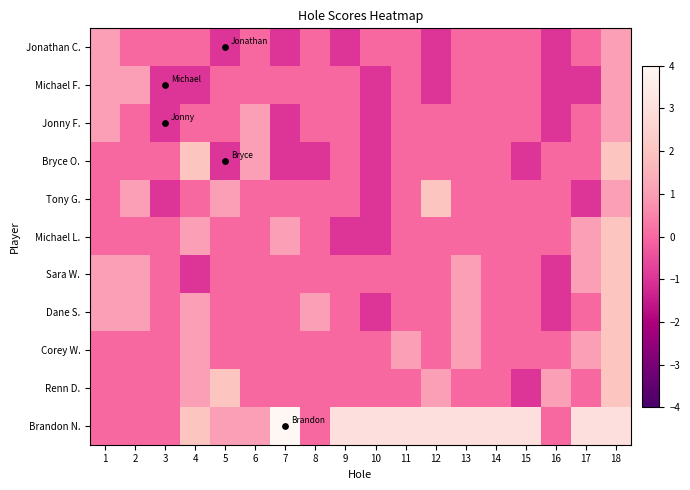

Reading left to right, transcribe all the data shown in this chart.

Jonathan C.: 1=1	2=0	3=0	4=0	5=-1	6=0	7=-1	8=0	9=-1	10=0	11=0	12=-1	13=0	14=0	15=0	16=-1	17=0	18=1
Michael F.: 1=1	2=1	3=-1	4=-1	5=0	6=0	7=0	8=0	9=0	10=-1	11=0	12=-1	13=0	14=0	15=0	16=-1	17=-1	18=1
Jonny F.: 1=1	2=0	3=-1	4=0	5=0	6=1	7=-1	8=0	9=0	10=-1	11=0	12=0	13=0	14=0	15=0	16=-1	17=0	18=1
Bryce O.: 1=0	2=0	3=0	4=2	5=-1	6=1	7=-1	8=-1	9=0	10=-1	11=0	12=0	13=0	14=0	15=-1	16=0	17=0	18=2
Tony G.: 1=0	2=1	3=-1	4=0	5=1	6=0	7=0	8=0	9=0	10=-1	11=0	12=2	13=0	14=0	15=0	16=0	17=-1	18=1
Michael L.: 1=0	2=0	3=0	4=1	5=0	6=0	7=1	8=0	9=-1	10=-1	11=0	12=0	13=0	14=0	15=0	16=0	17=1	18=2
Sara W.: 1=1	2=1	3=0	4=-1	5=0	6=0	7=0	8=0	9=0	10=0	11=0	12=0	13=1	14=0	15=0	16=-1	17=1	18=2
Dane S.: 1=1	2=1	3=0	4=1	5=0	6=0	7=0	8=1	9=0	10=-1	11=0	12=0	13=1	14=0	15=0	16=-1	17=0	18=2
Corey W.: 1=0	2=0	3=0	4=1	5=0	6=0	7=0	8=0	9=0	10=0	11=1	12=0	13=1	14=0	15=0	16=0	17=1	18=2
Renn D.: 1=0	2=0	3=0	4=1	5=2	6=0	7=0	8=0	9=0	10=0	11=0	12=1	13=0	14=0	15=-1	16=1	17=0	18=2
Brandon N.: 1=0	2=0	3=0	4=2	5=1	6=1	7=4	8=0	9=3	10=3	11=3	12=3	13=3	14=3	15=3	16=0	17=3	18=3